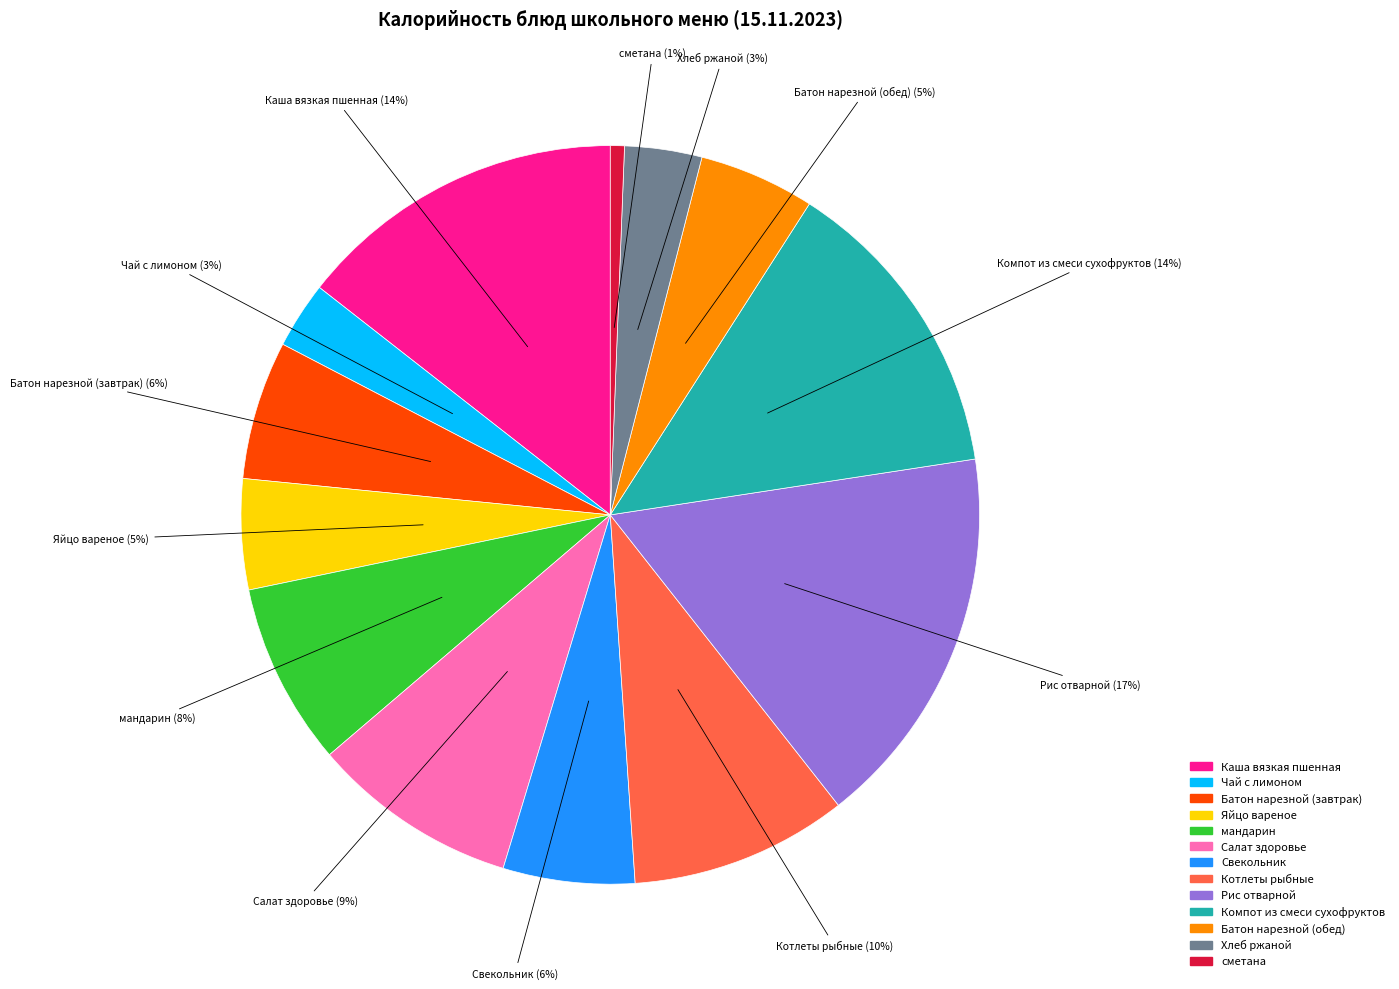

How many segments does this pie chart have?

13